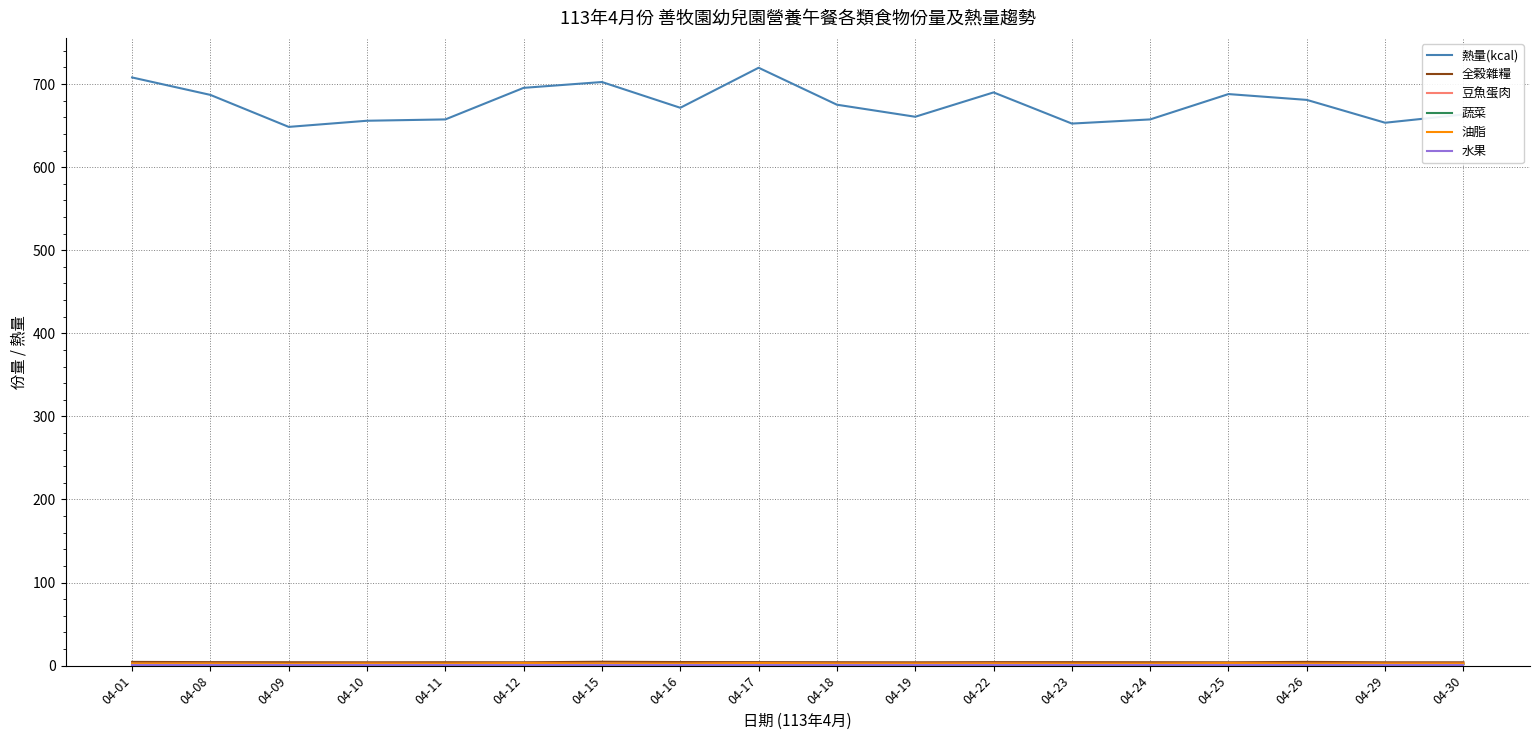

Which series has the largest range (max minus min)?

熱量(kcal)